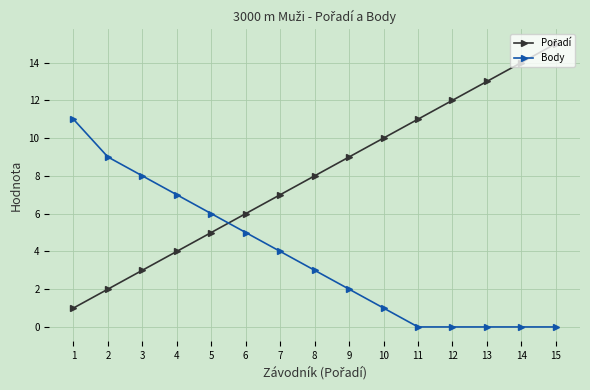

The Body series shows 9 at 2. True or false?

True